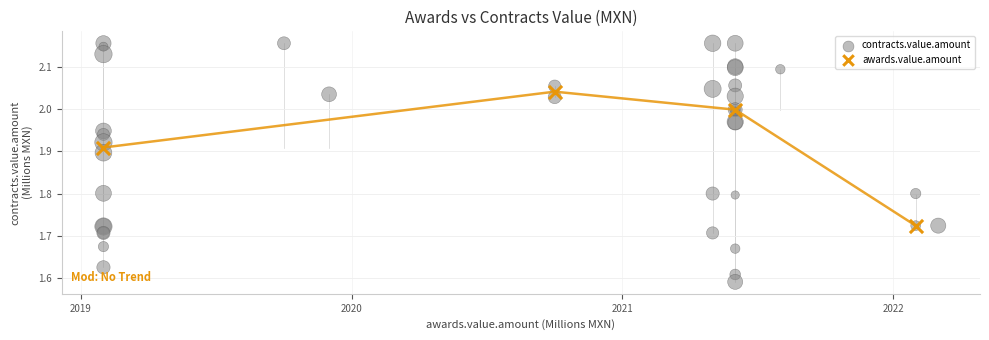

Which series contains the highest Y value?

contracts.value.amount